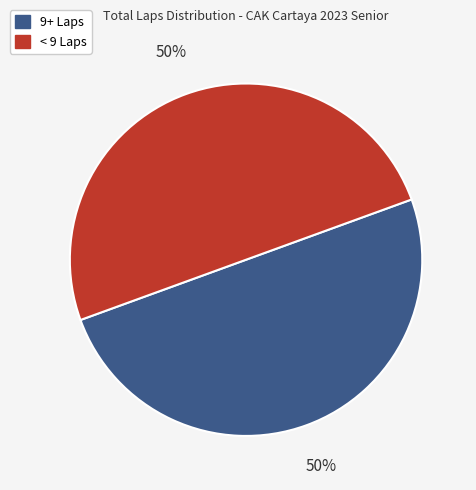

To the nearest percent, what is the average slice percentage?

50%